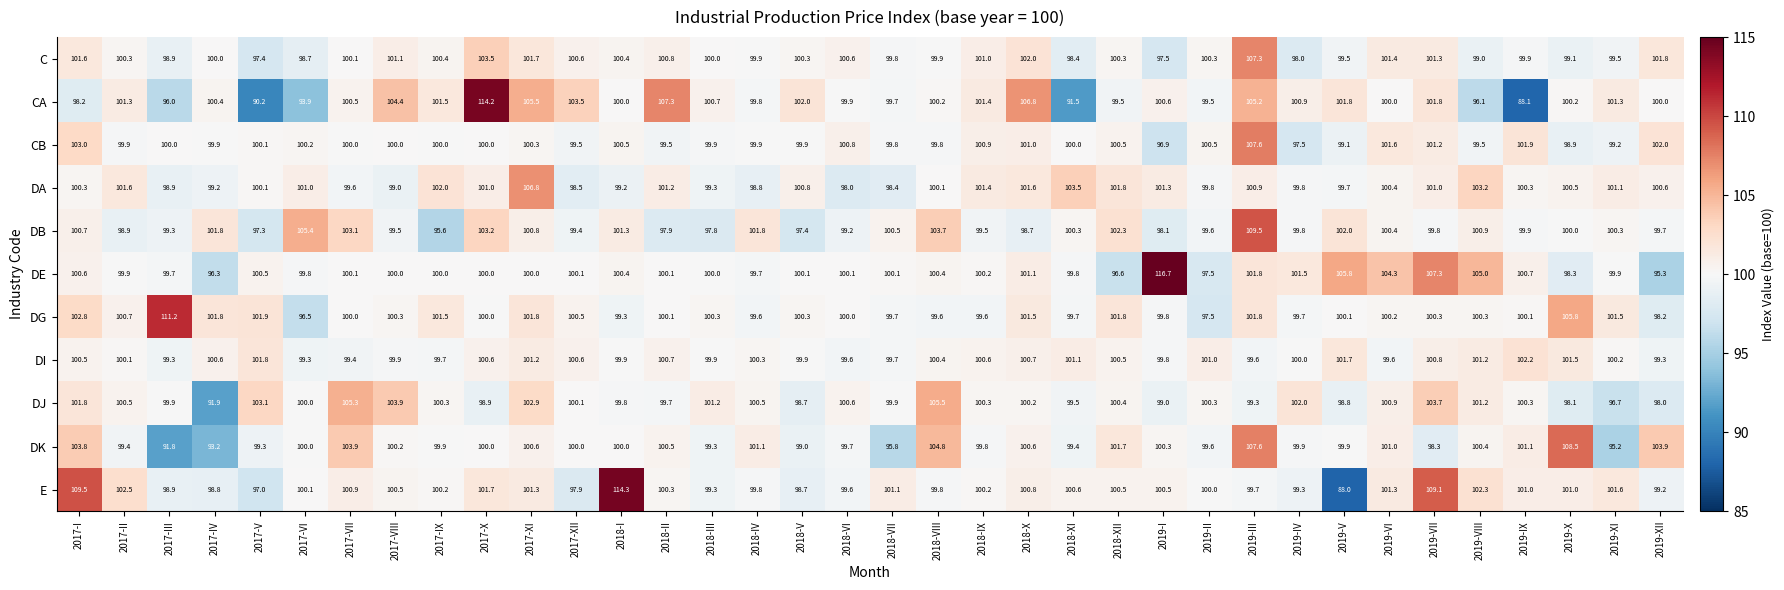

Between 2018-V and 2019-IX, which series saw the biggest shift?

CA